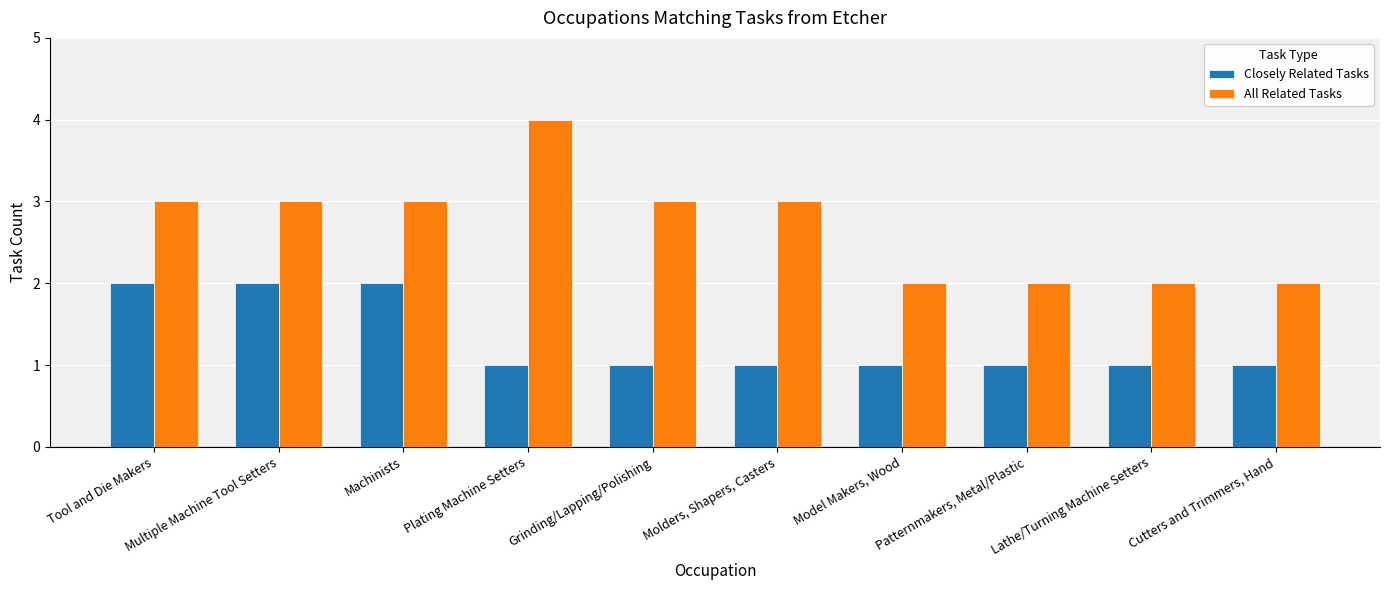

What is the difference between the maximum and minimum values in the All Related Tasks series?

2